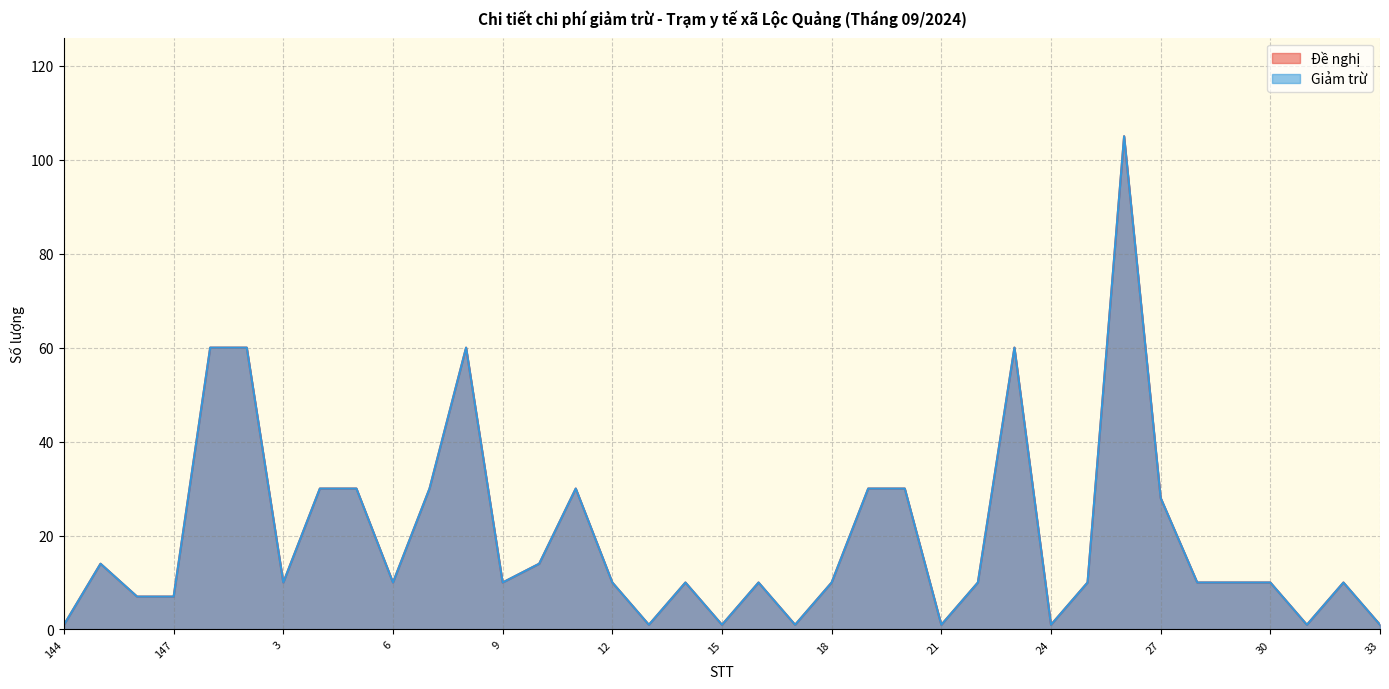

Count the number of categories in the chart.

37